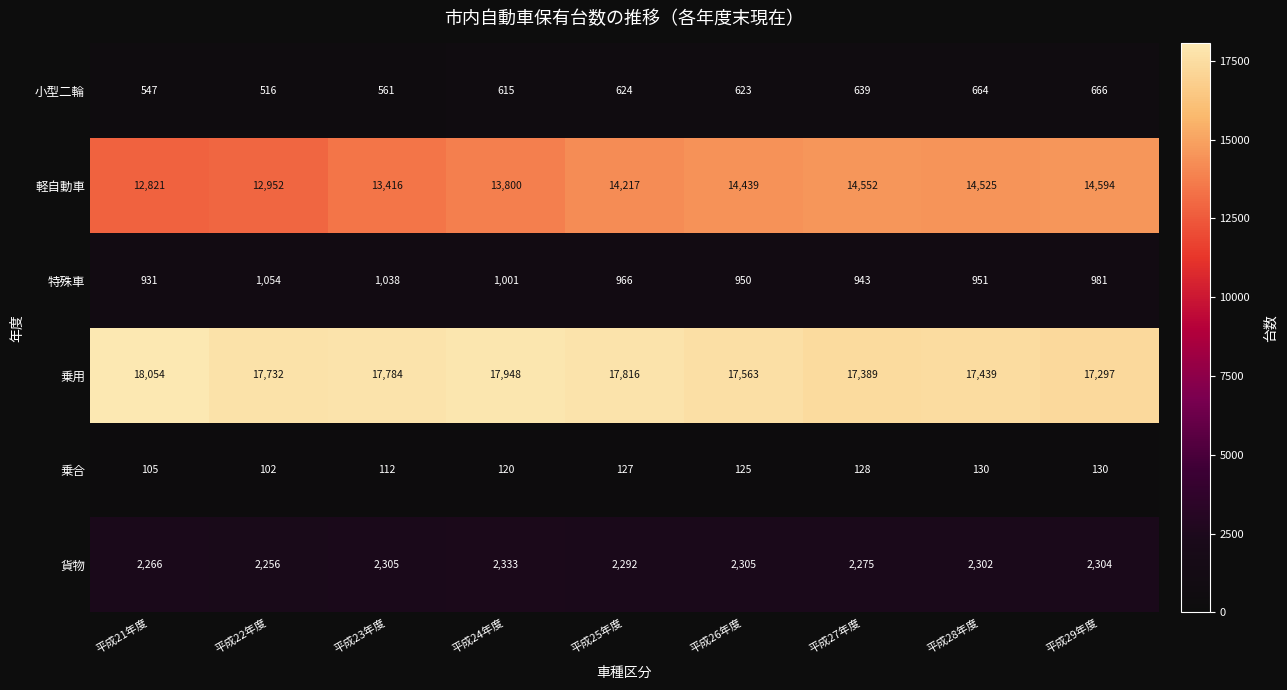

Between 平成21年度 and 平成22年度, which series saw the biggest shift?

乗用